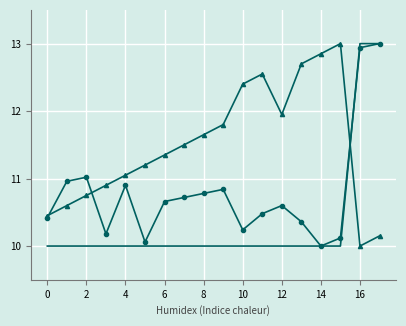

What is the minimum value shown in the chart?

10.0